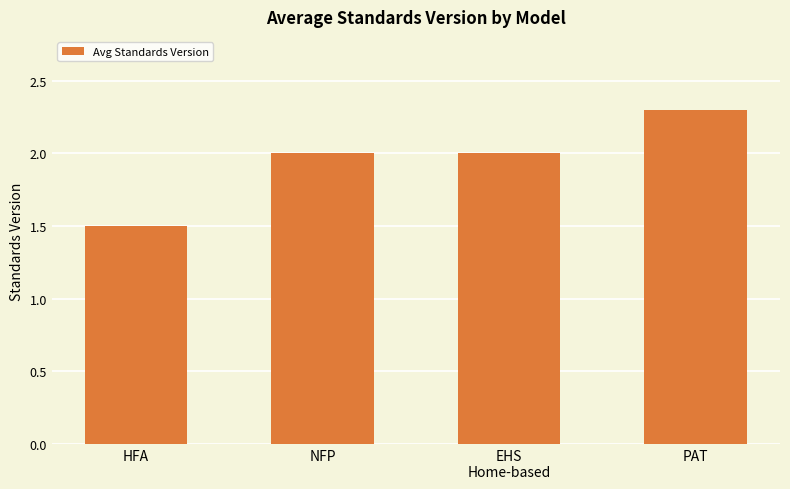

The value at PAT is 4.0. True or false?

False